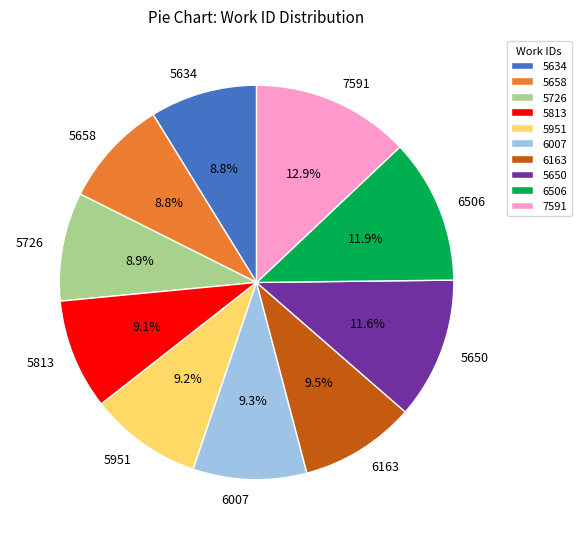

Does 6506 account for over 50% of the chart?

No